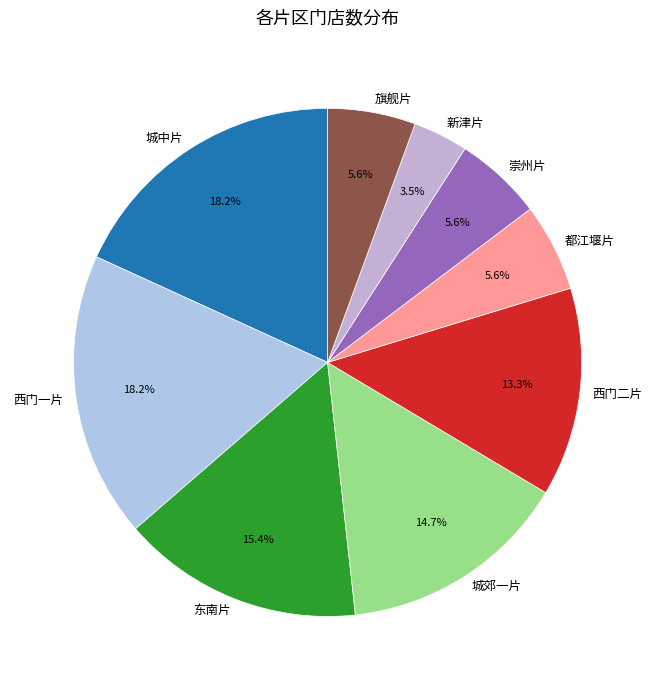

What is the ratio of the value at 新津片 to the value at 西门二片?

0.3